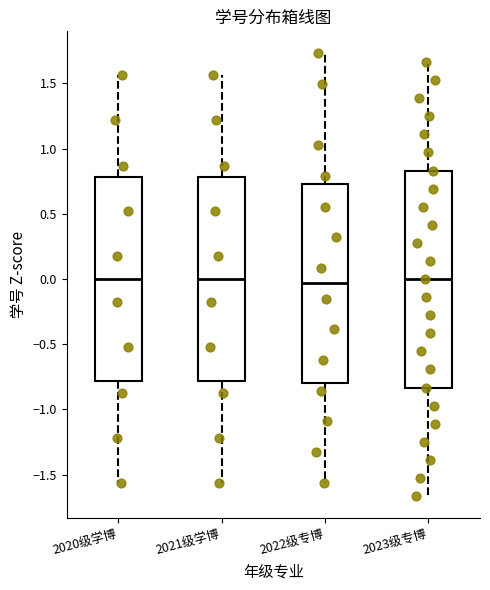

Reading left to right, read every box against the y-axis: the position of its median line, the range the box covers, and the ends of its whiskers. The values are not printed on the chart, so give them approximately, as read against the axis.

2020级学博: median 0.00, box -0.80 to 0.80, whiskers -1.55 to 1.55
2021级学博: median 0.00, box -0.80 to 0.80, whiskers -1.55 to 1.55
2022级专博: median -0.05, box -0.80 to 0.75, whiskers -1.55 to 1.75
2023级专博: median 0.00, box -0.85 to 0.85, whiskers -1.65 to 1.65